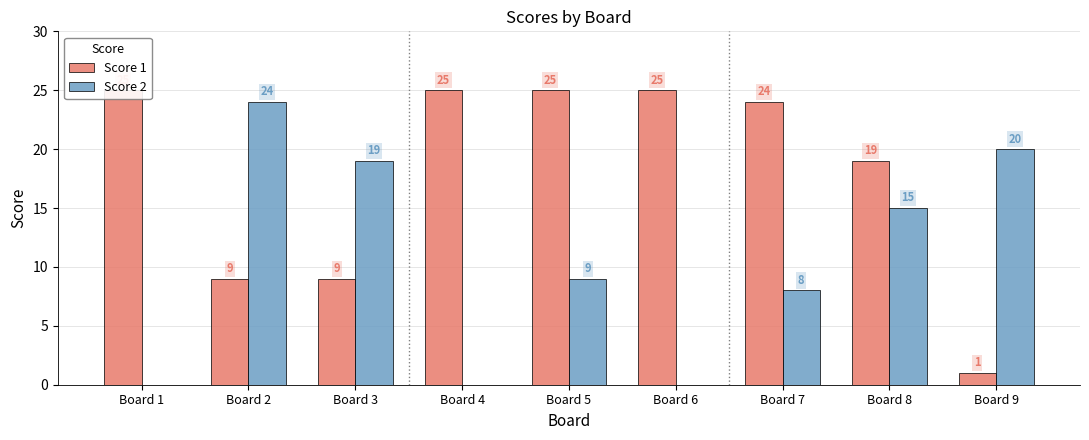

True or false: Score 1 has a value of 19 at Board 8.

True